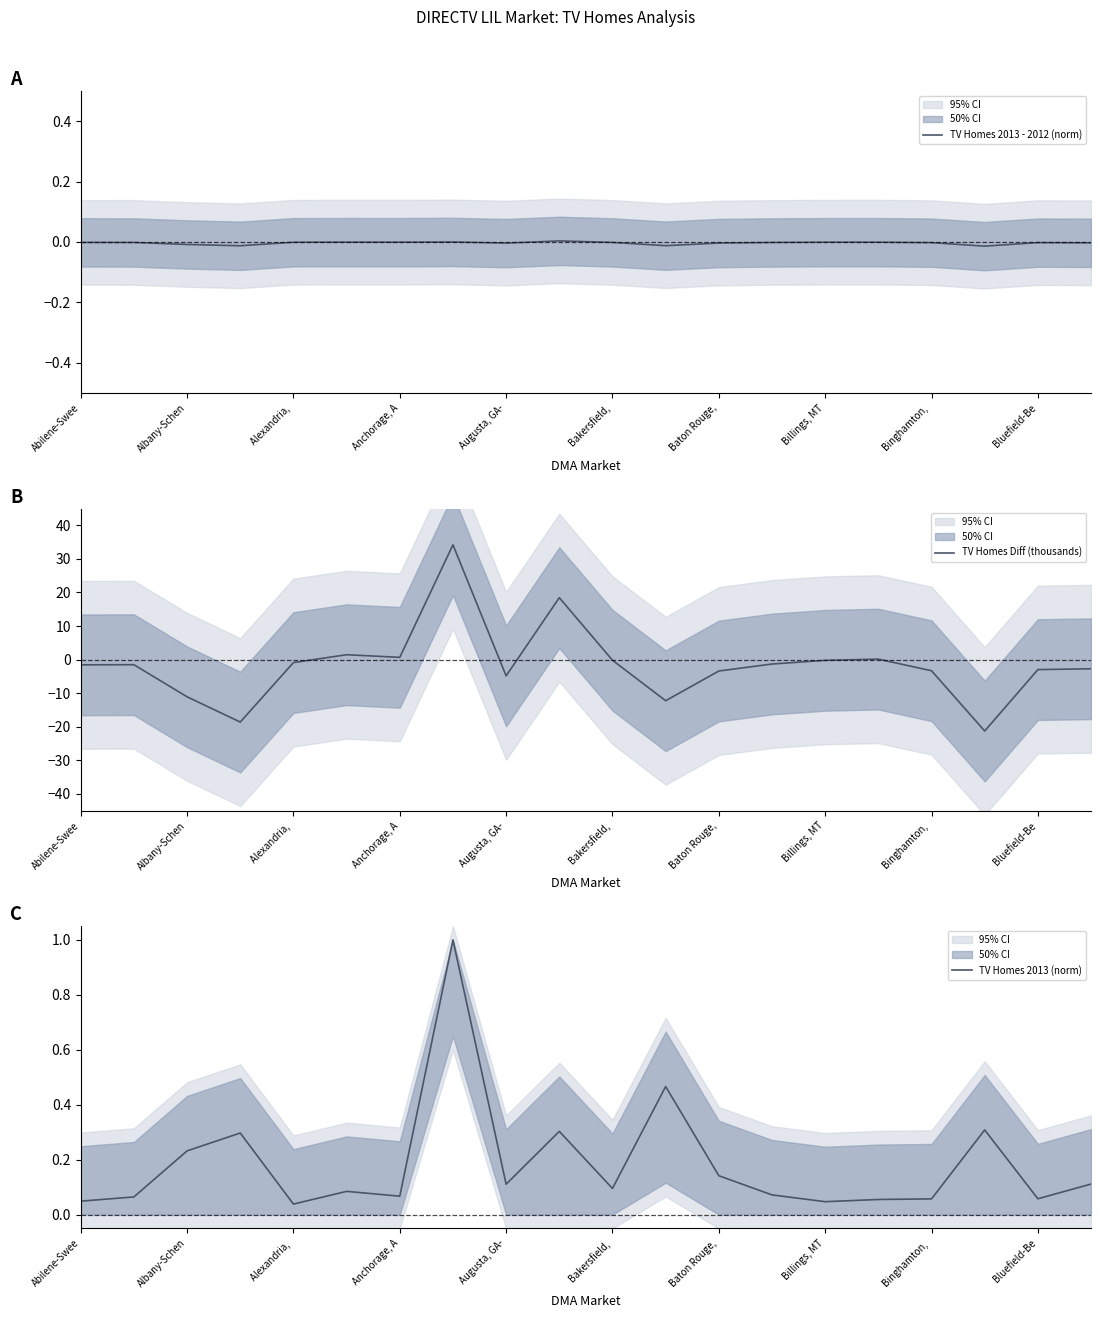

Is it true that TV Homes 2013 - 2012 (norm) equals -0.0 at Anchorage, A?

True